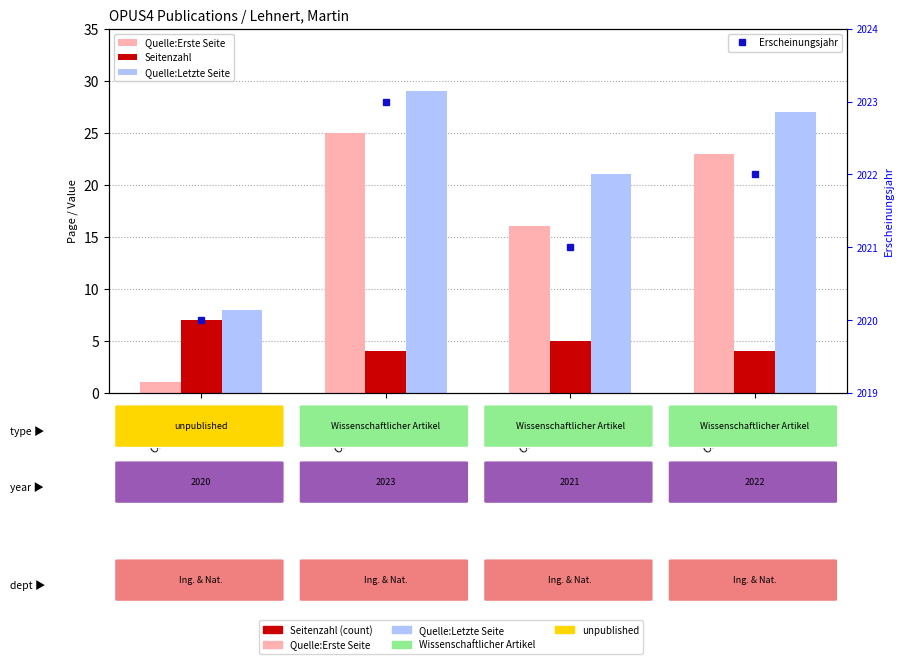

Reading left to right, extract all data points from this chart.

Quelle:Erste Seite: 1	25	16	23
Seitenzahl: 7	4	5	4
Quelle:Letzte Seite: 8	29	21	27